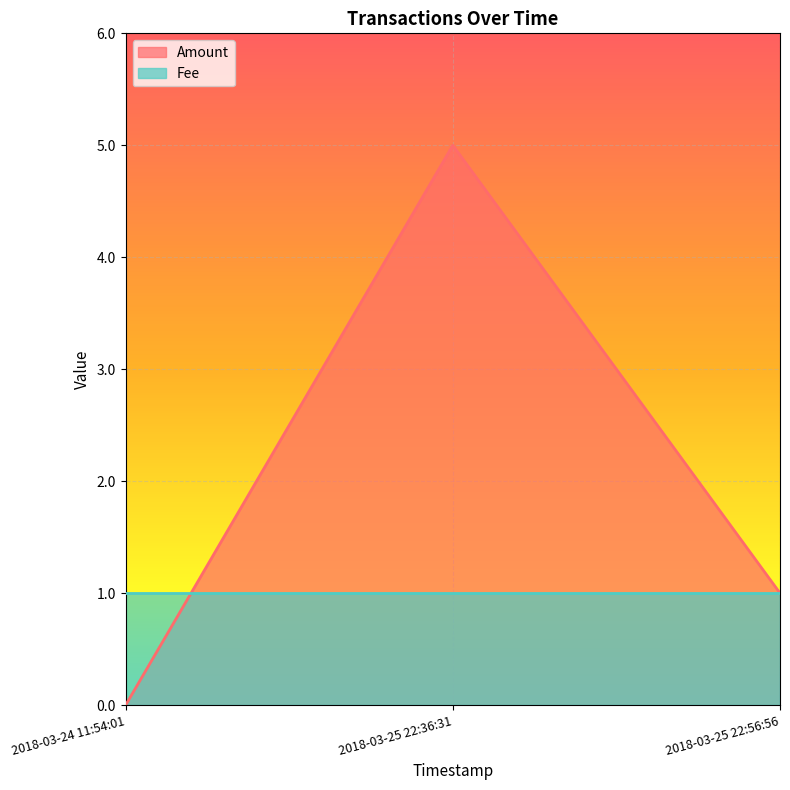

Rank the categories by value from highest to lowest.

2018-03-25 22:36:31, 2018-03-25 22:56:56, 2018-03-24 11:54:01